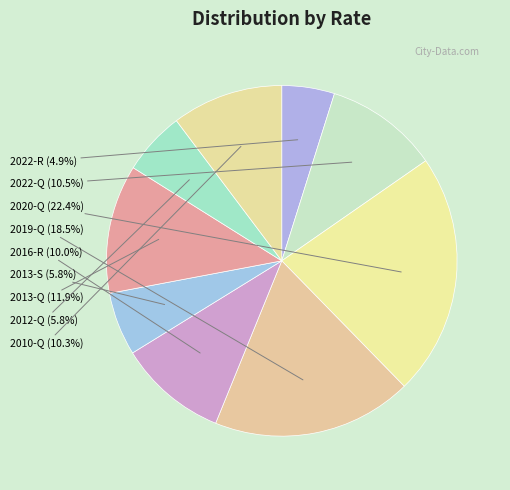

To the nearest percent, what is the difference between the 2020-Q and 2019-Q slice percentages?

4%